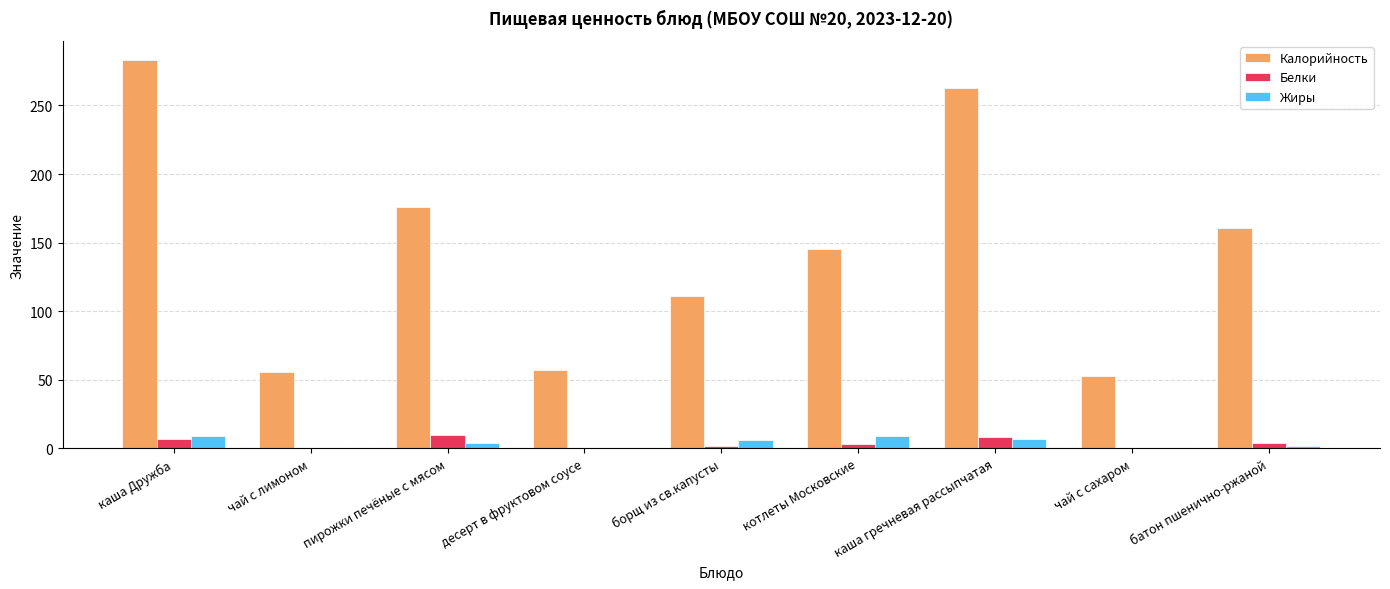

Read the Калорийность value at чай с сахаром, to the nearest 50.

50